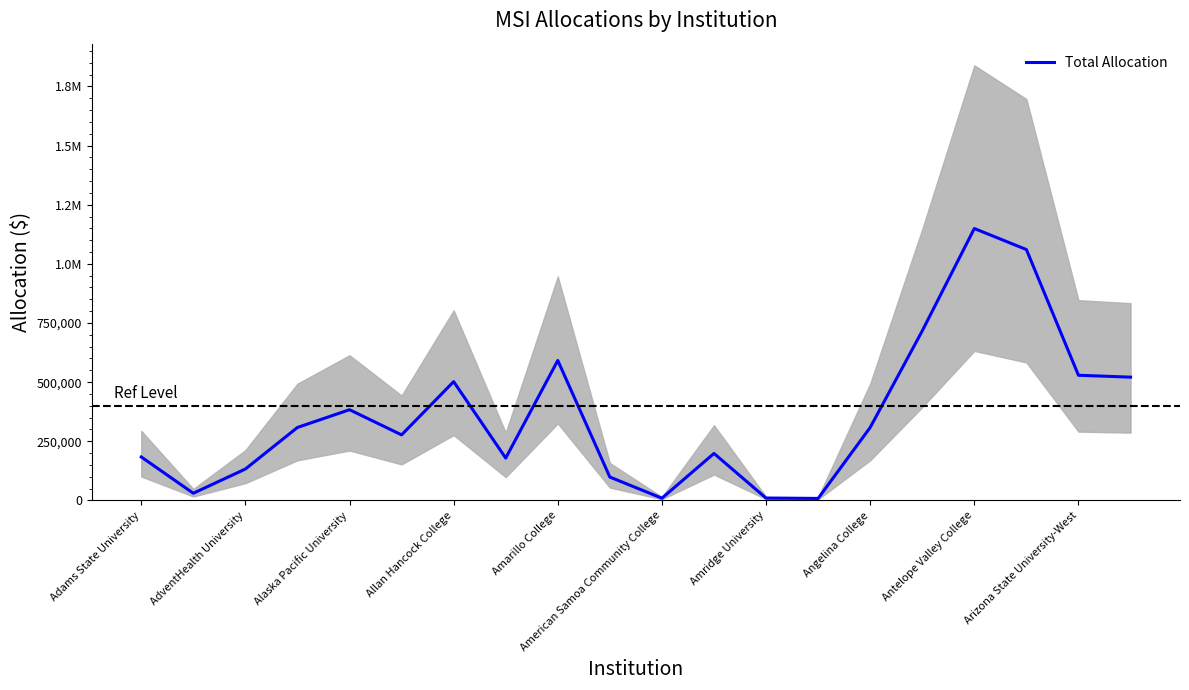

The value at 15 is 146208. True or false?

False